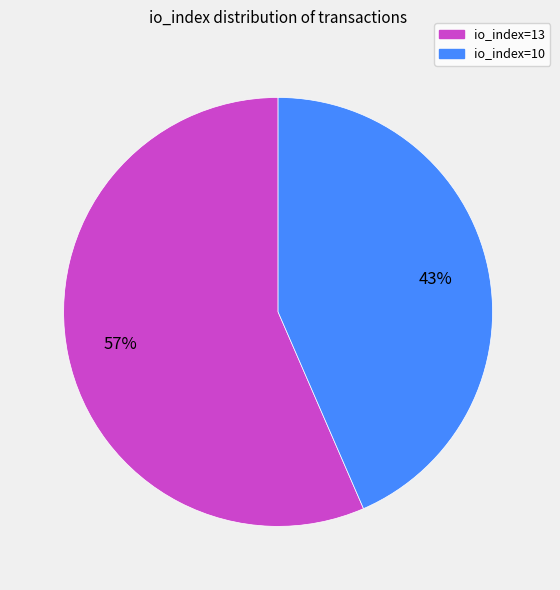

Count the number of slices in the pie.

2